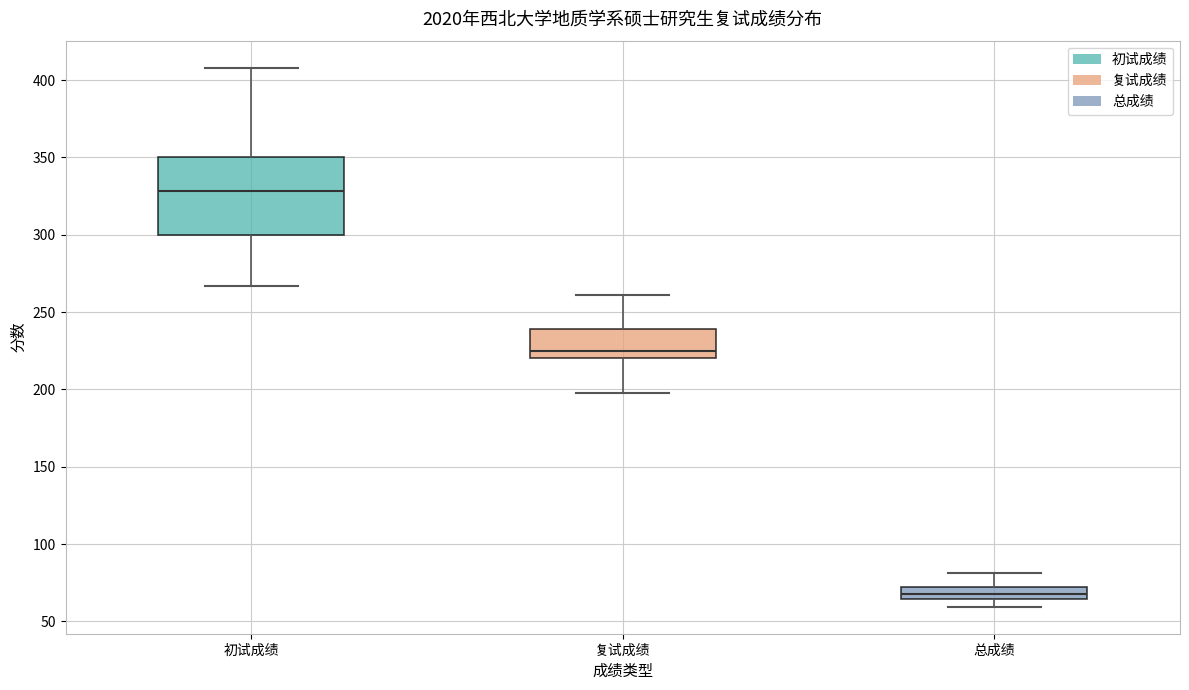

Reading left to right, transcribe this box plot: for each box, give where its median line is, the range the box spans, and where its two whiskers end, as read against the y-axis. The values are not printed on the chart, so give them approximately, as read against the axis.

初试成绩: median 330, box 300 to 350, whiskers 265 to 410
复试成绩: median 225, box 220 to 240, whiskers 200 to 260
总成绩: median 70 (inside the box), box 65 to 70, whiskers 60 to 80